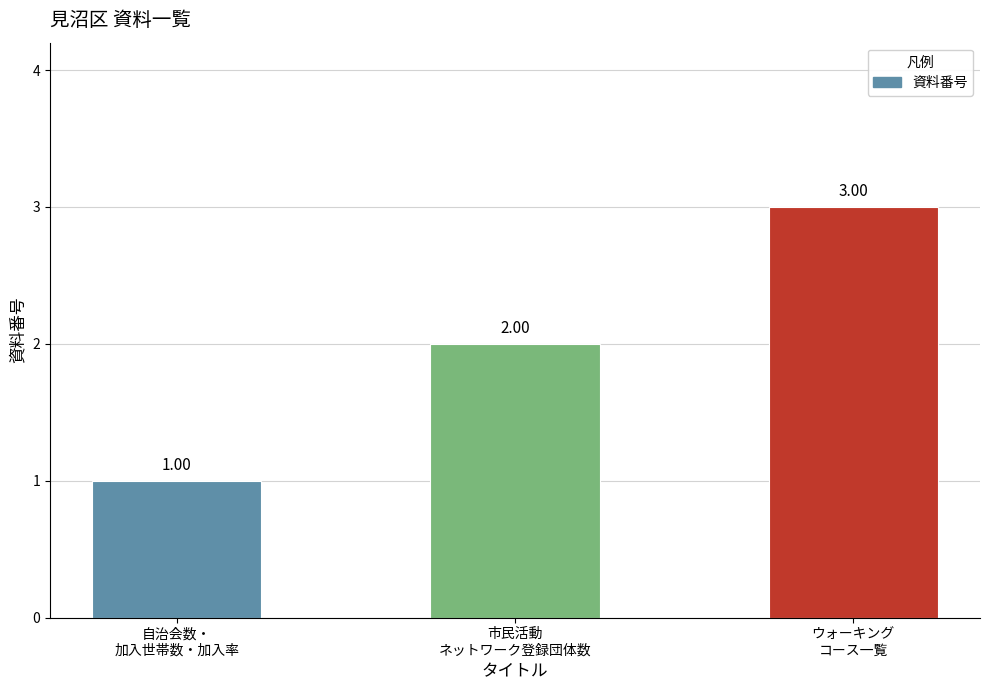

Which label corresponds to the smallest value in the chart?

自治会数・
加入世帯数・加入率